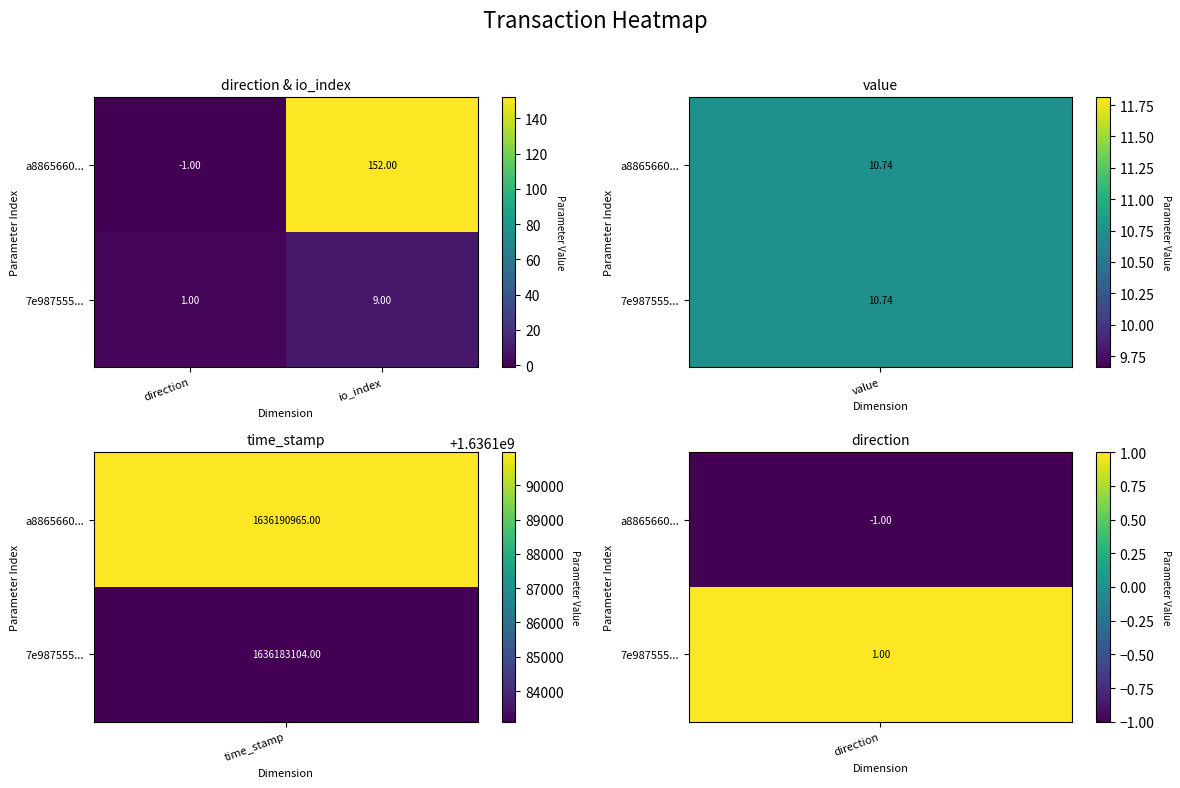

Which label corresponds to the smallest value in the chart?

direction